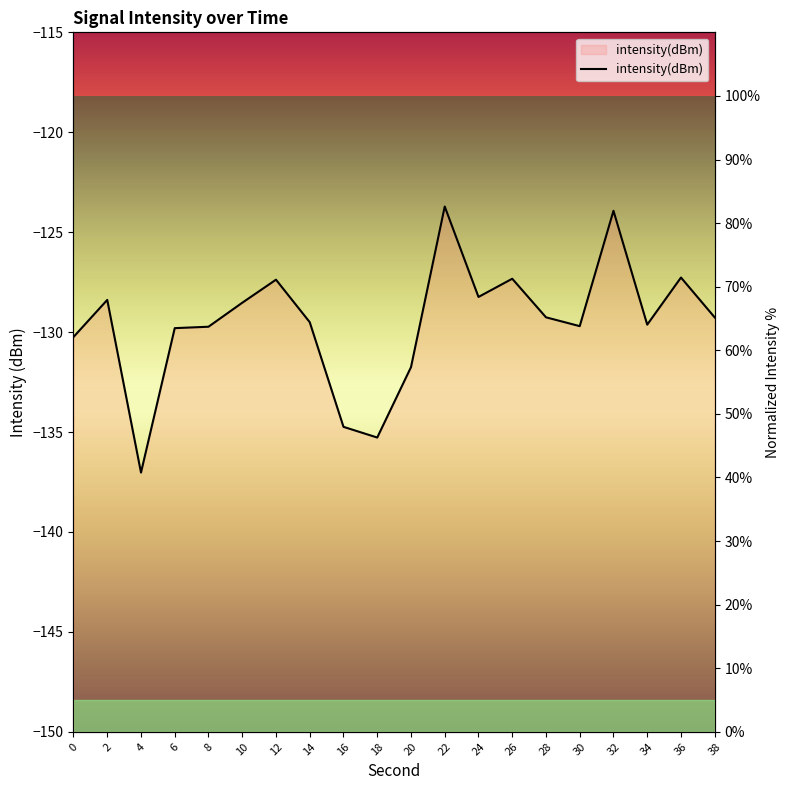

Is it true that the value at 28 is 65.2?

True